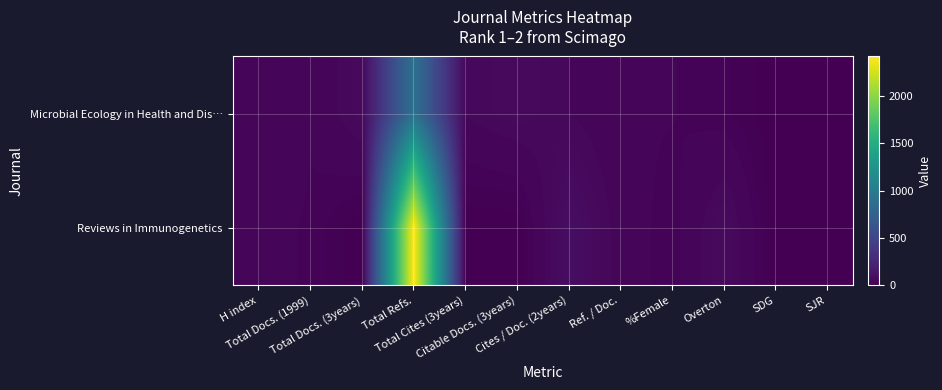

Which series has the widest spread of values?

Reviews in Immunogenetics